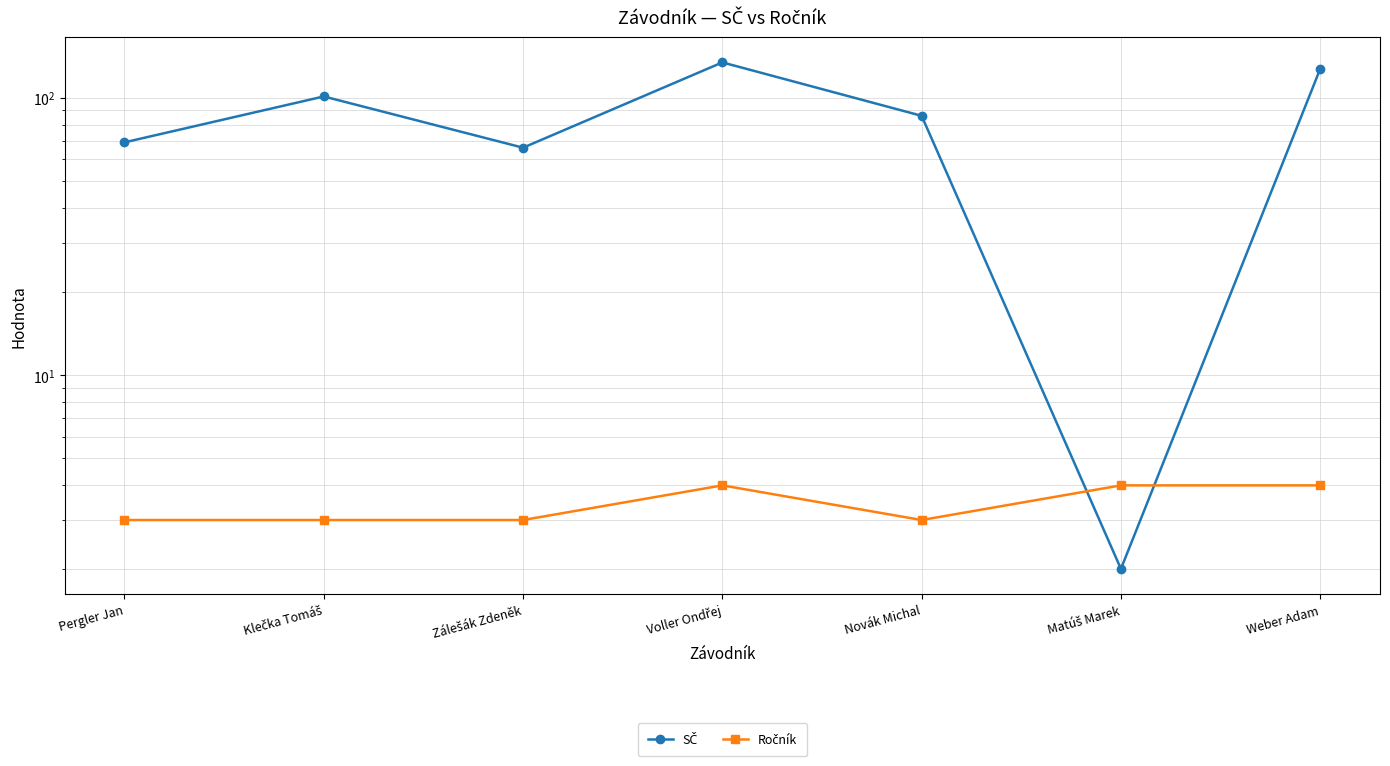

What is the approximate value of SČ at Matúš Marek?

2